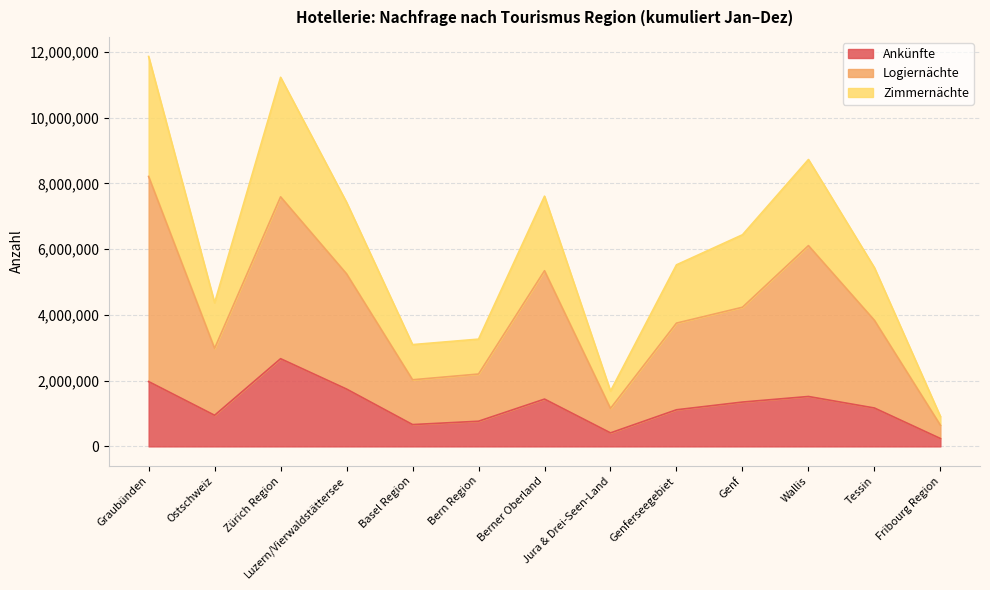

What is the label of the 4th point from the right?

Genf